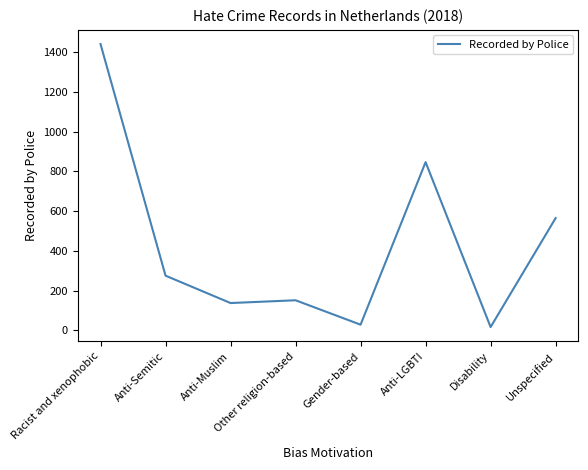

Which category has the highest value across all series?

Racist and xenophobic